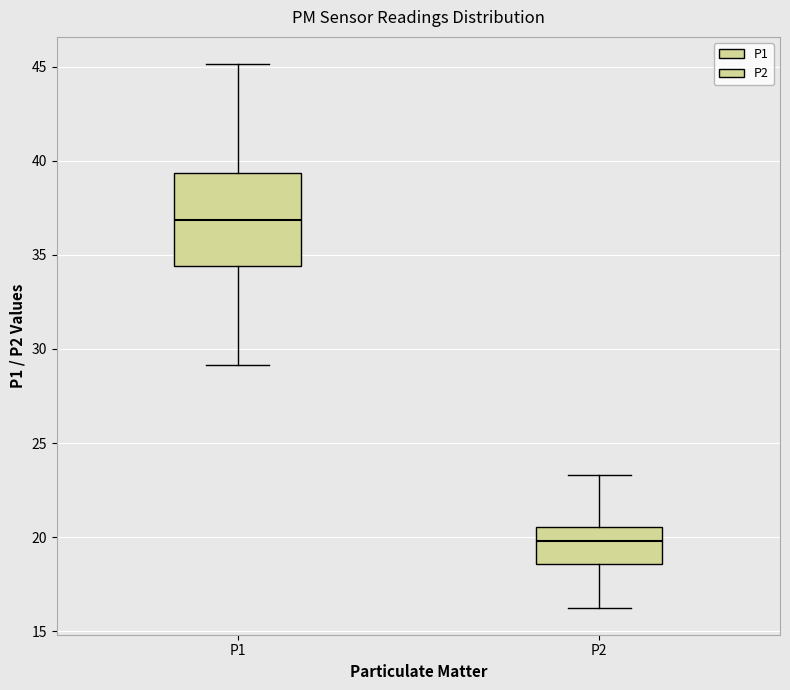

Reading left to right, transcribe this box plot: for each box, give where its median line is, the range the box spans, and where its two whiskers end, as read against the y-axis. The values are not printed on the chart, so give them approximately, as read against the axis.

P1: median 37.0, box 34.5 to 39.5, whiskers 29.0 to 45.0
P2: median 20.0, box 18.5 to 20.5, whiskers 16.5 to 23.5